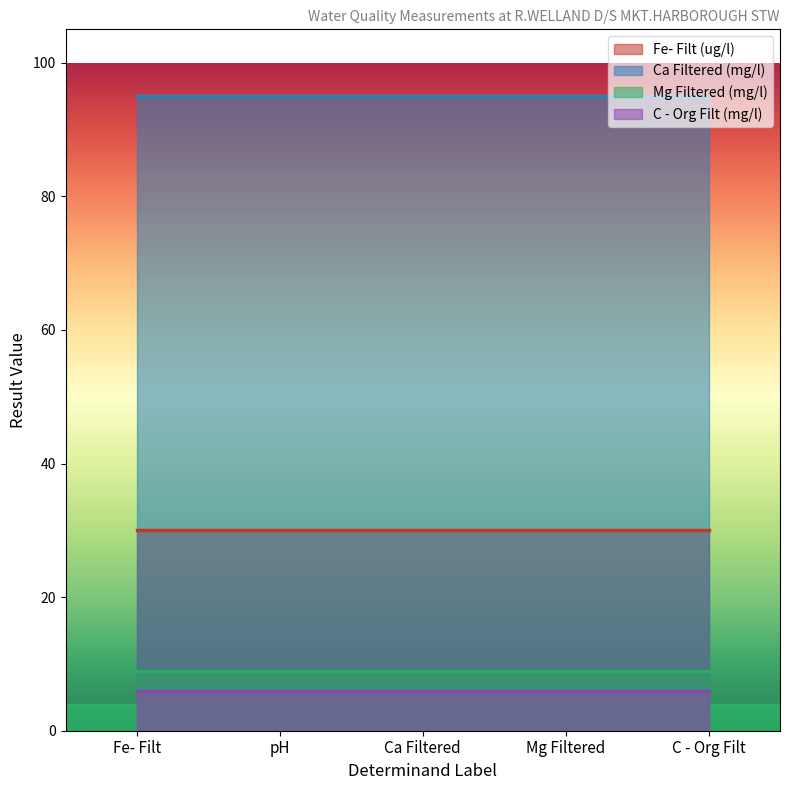

What is the label of the 1st point from the right?

C - Org Filt